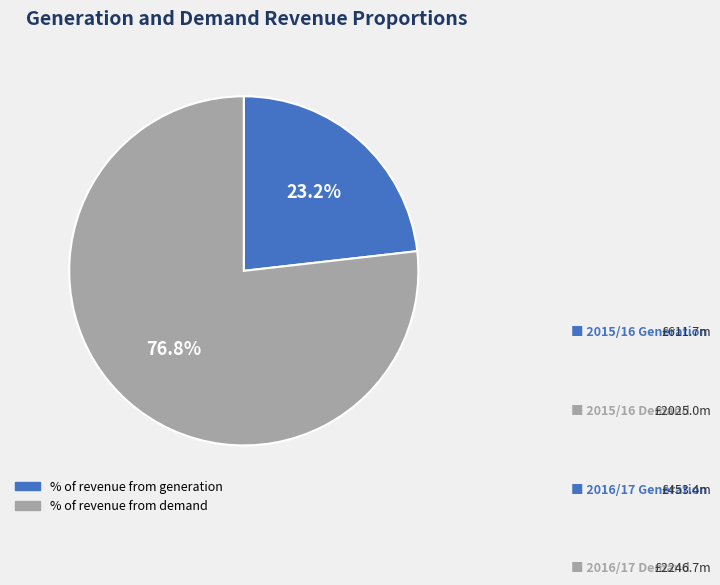

Combined, do % of revenue from generation and % of revenue from demand account for over 50%?

Yes